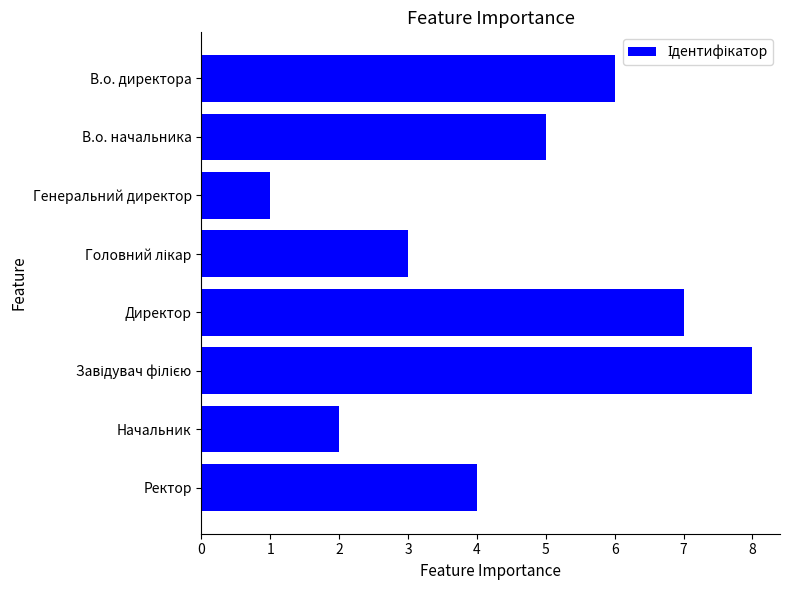

Does the chart contain any negative values?

No